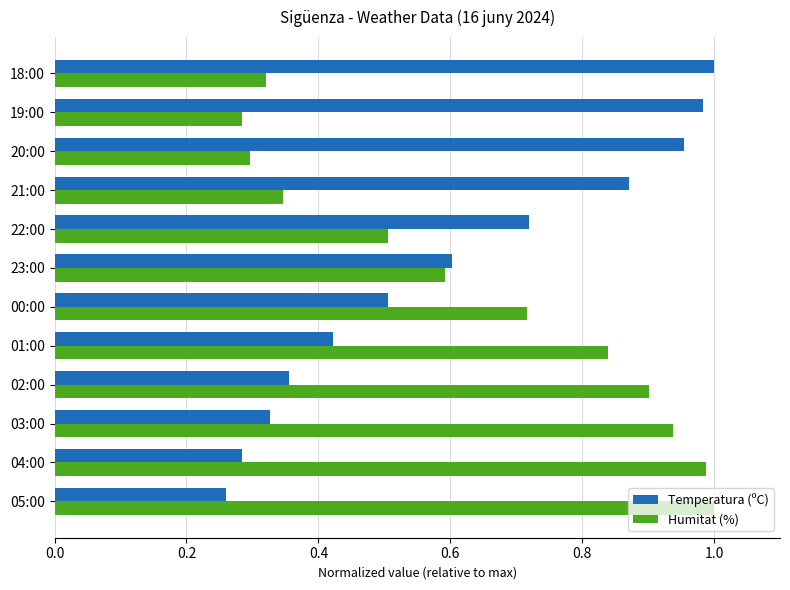

What is the average value of the Humitat (%) series?

0.6